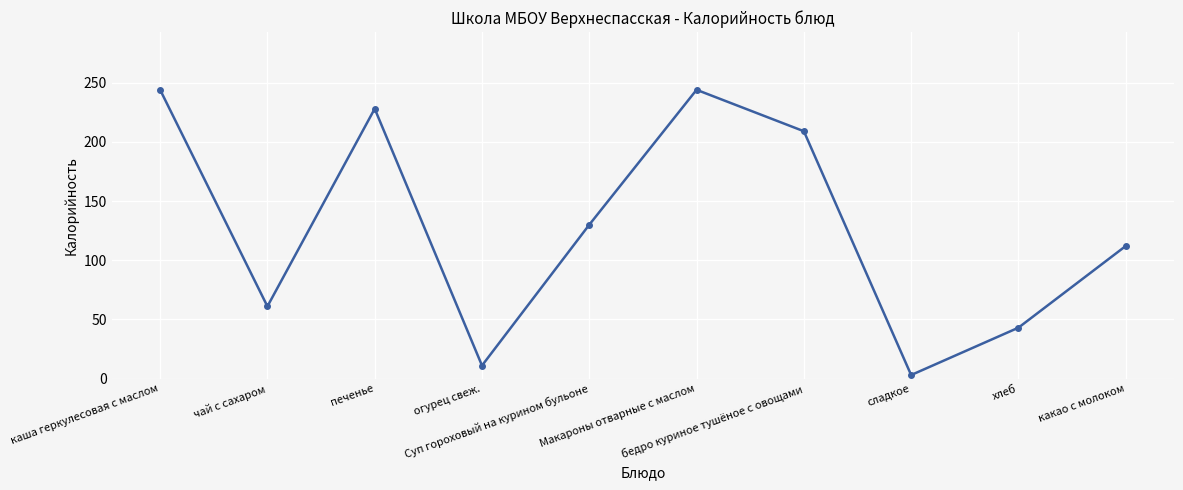

At which label does the data first exceed 130?

каша геркулесовая с маслом